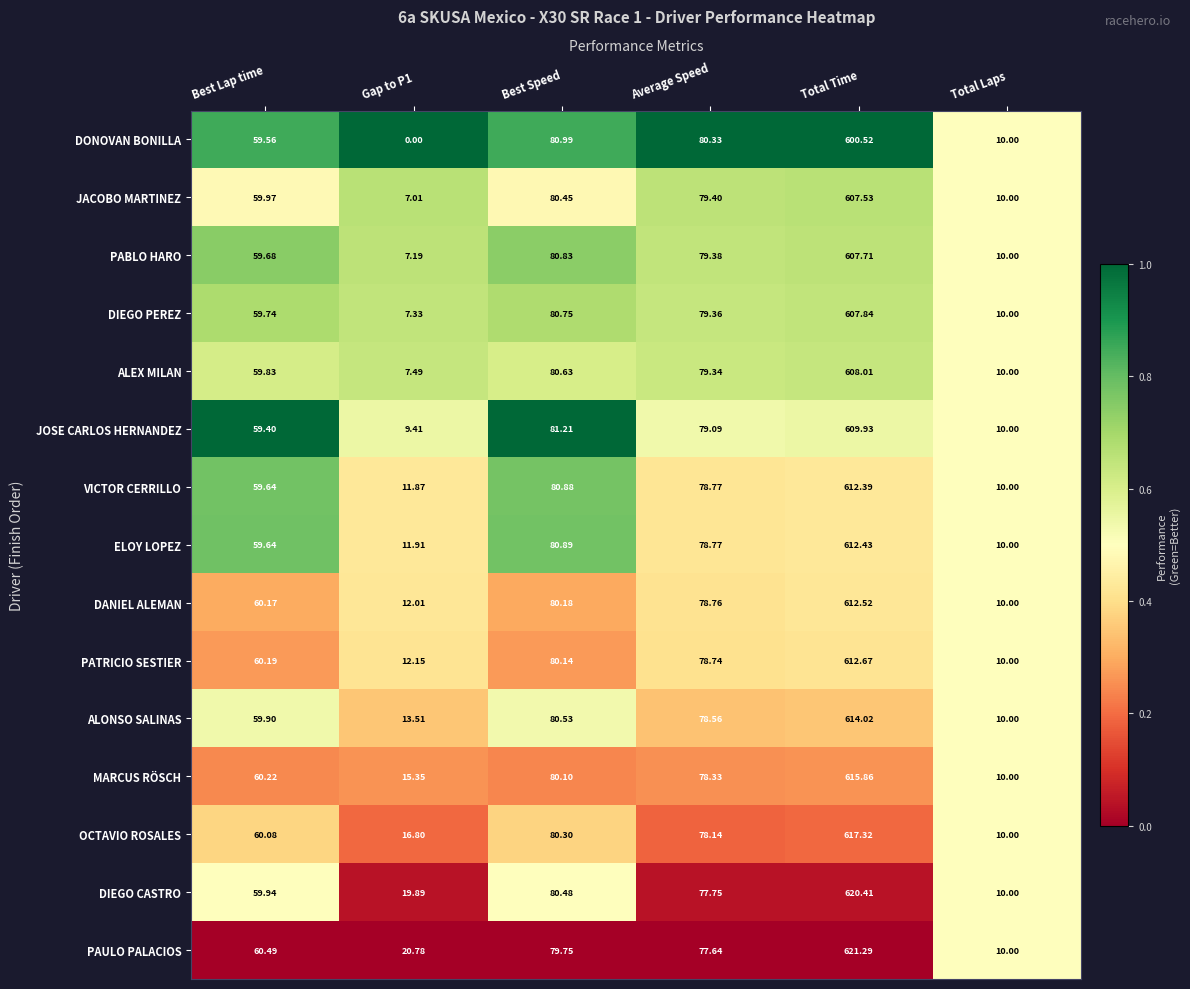

Which series changed the most between Best Speed and Total Time?

PAULO PALACIOS